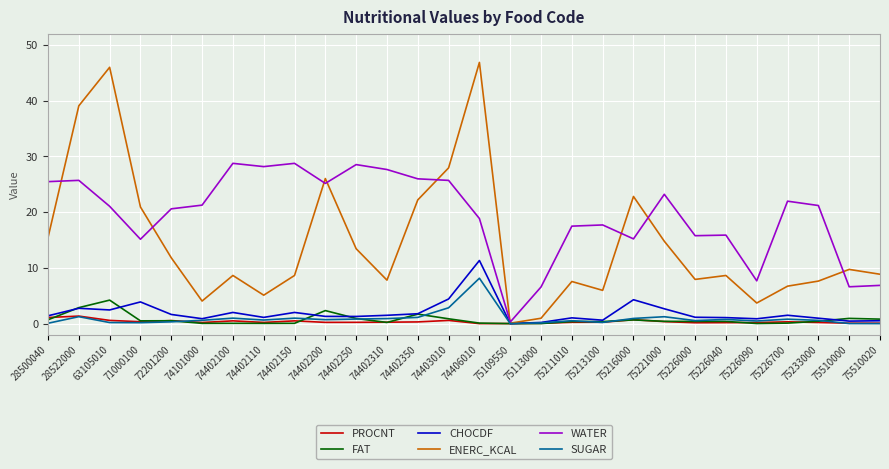

True or false: SUGAR has a value of 0.0 at 75109550.

True